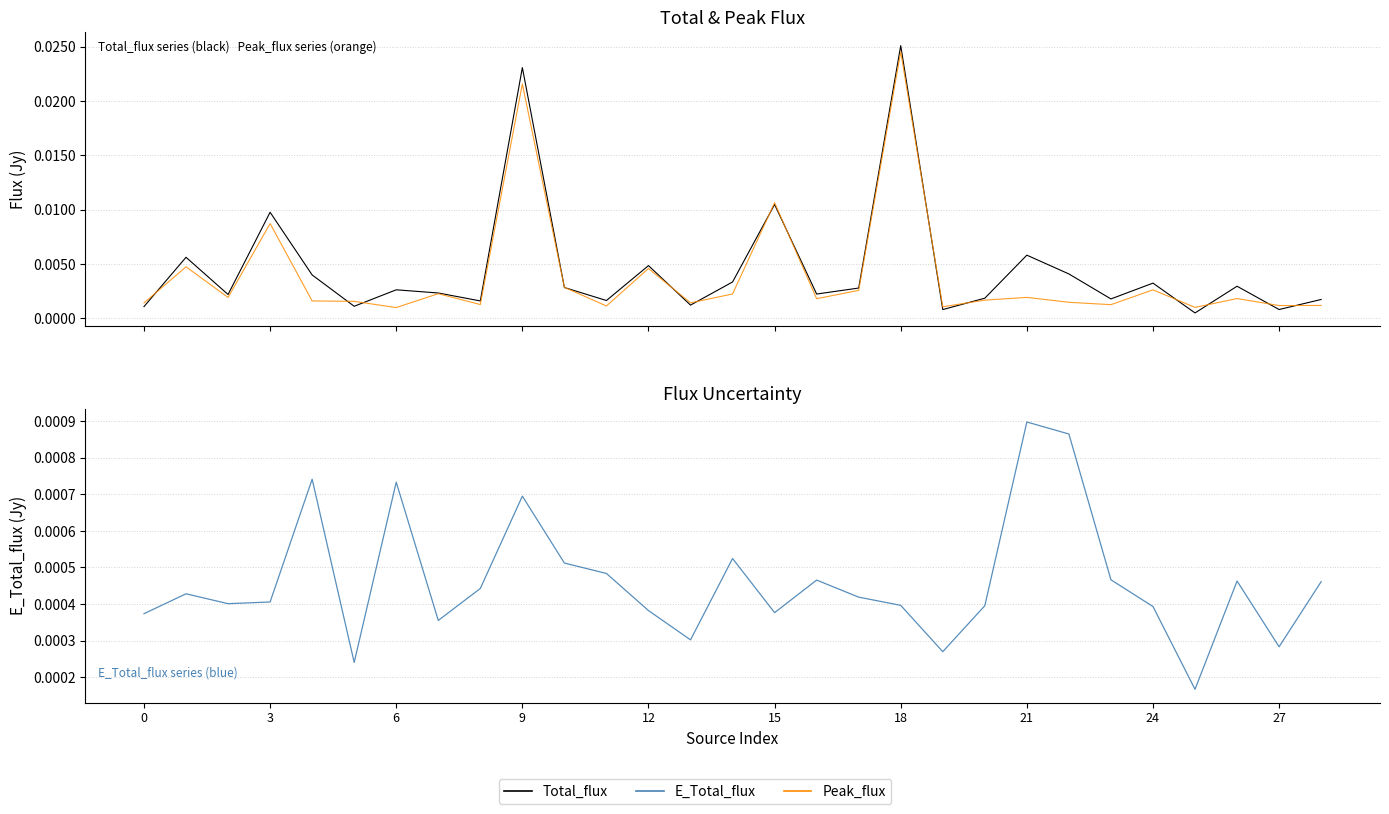

How many categories are shown in the chart?

29